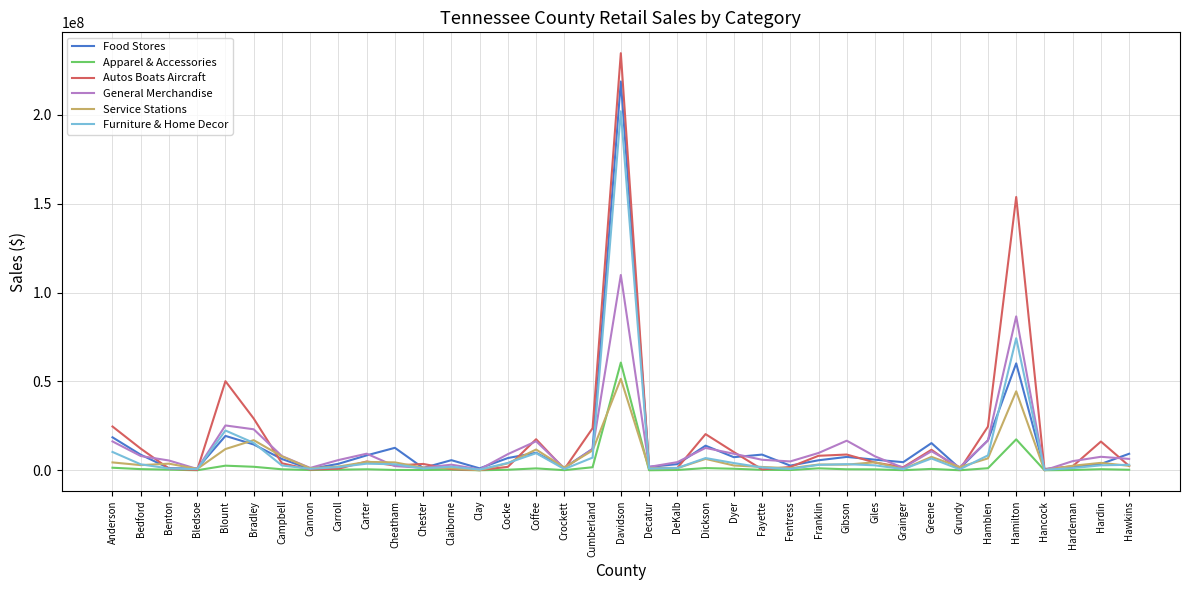

What is the highest value of the Food Stores series?

218833176